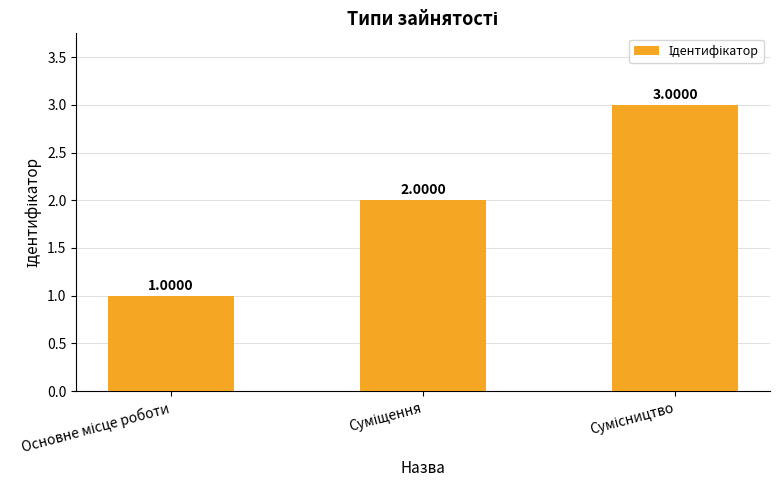

What is the sum of all values?

6